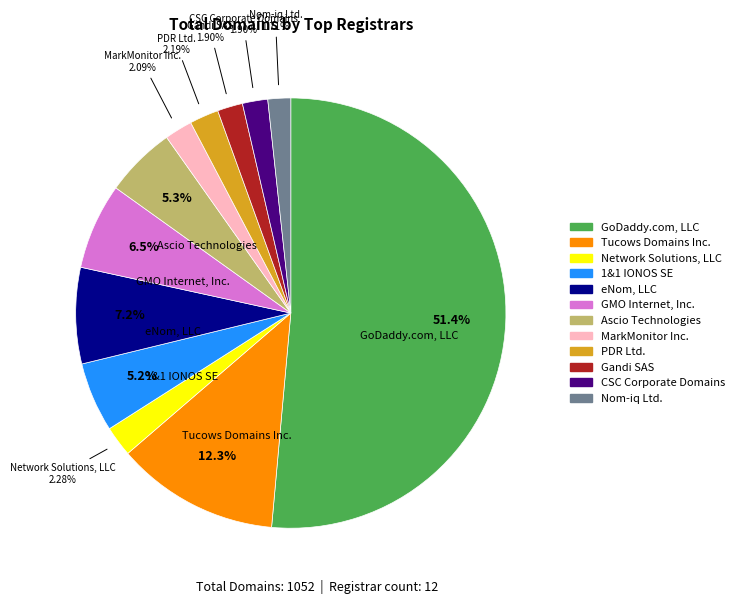

Which slice is the largest?

GoDaddy.com, LLC